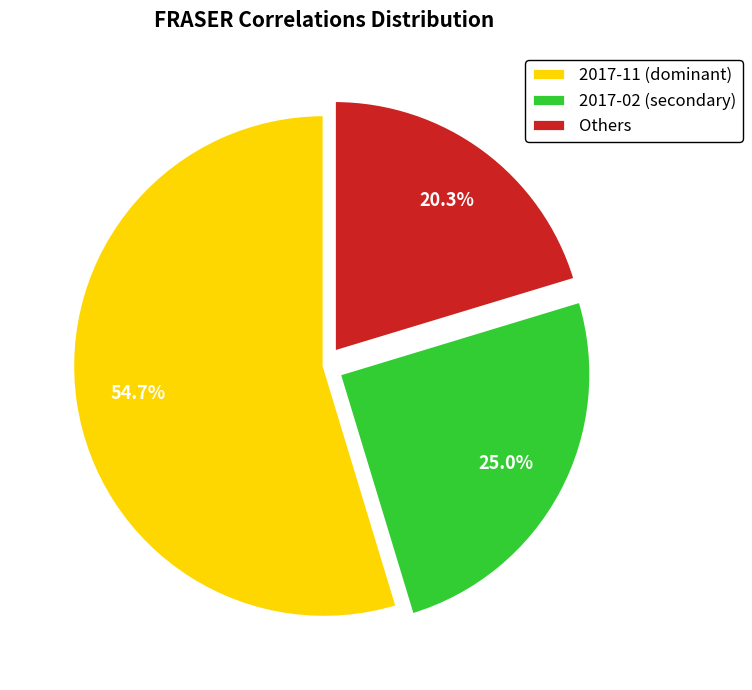

Which slice is the largest?

2017-11 (dominant)